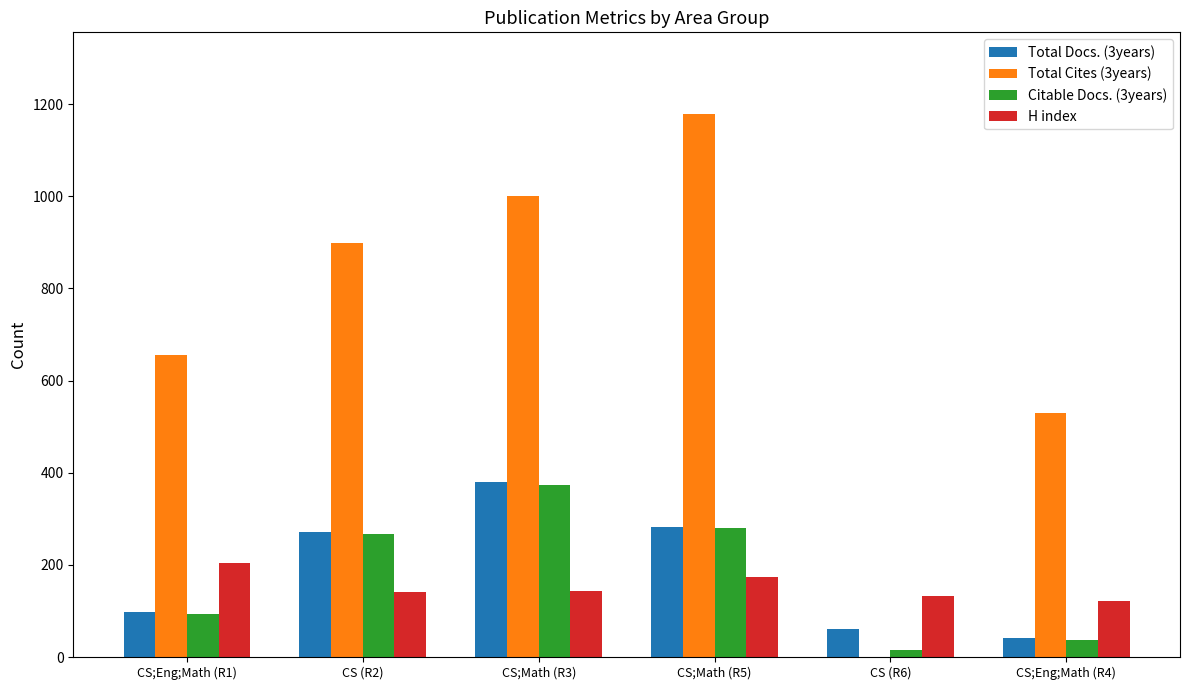

Are the bars grouped side by side (vs. stacked)?

Yes